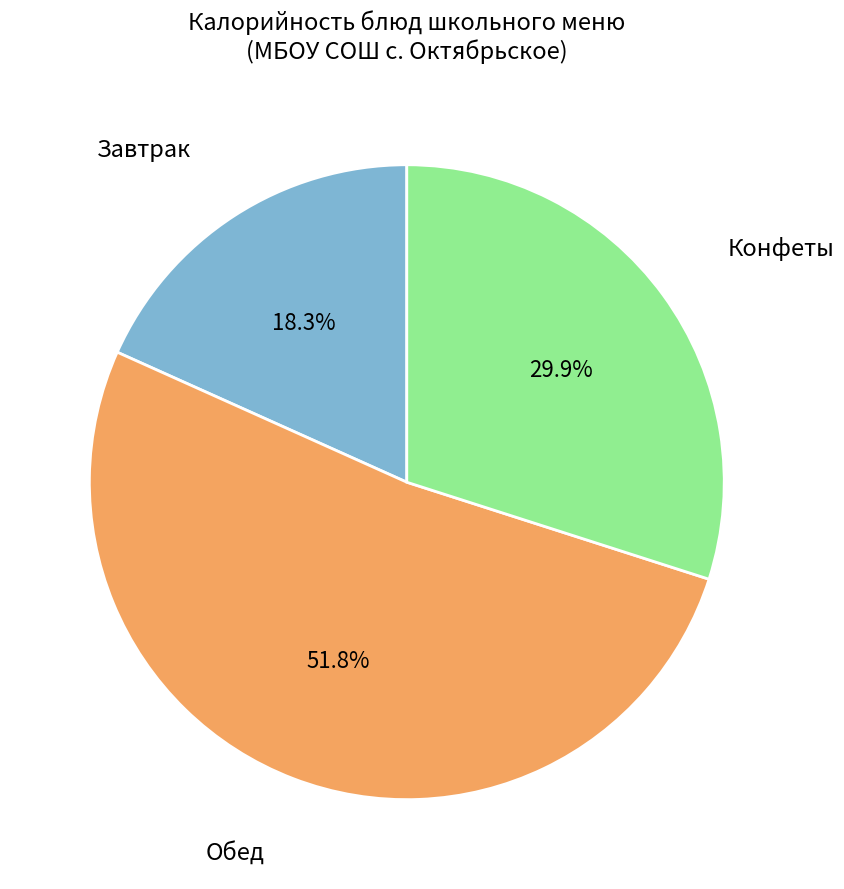

Is there a majority slice in this chart?

Yes